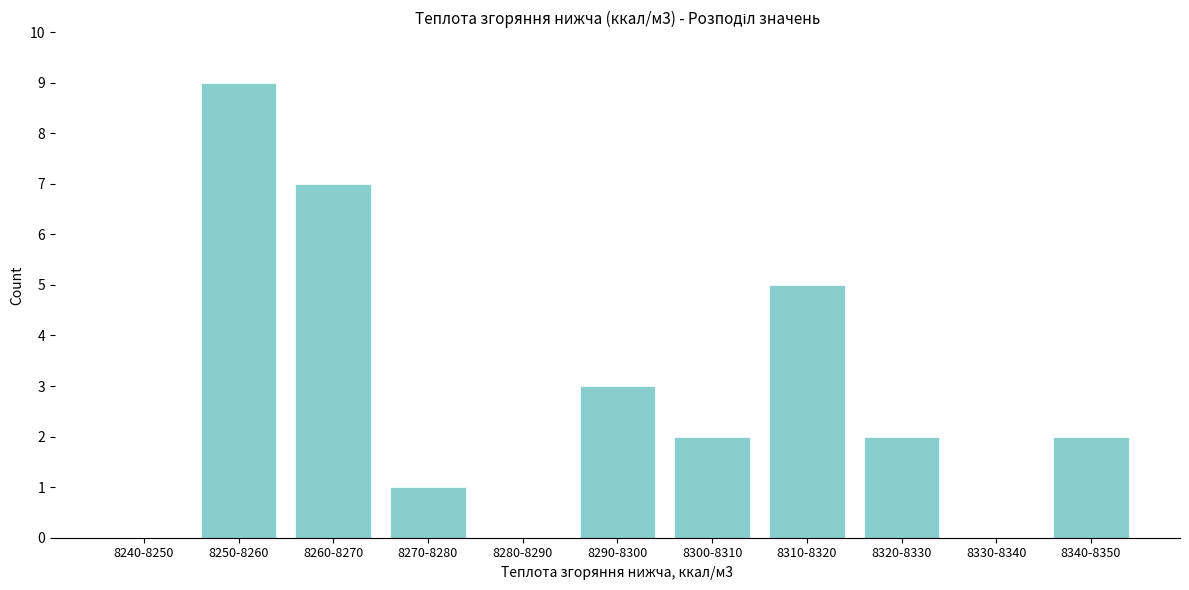

Reading left to right, list all the values displayed in this chart.

8240-8250=0	8250-8260=9	8260-8270=7	8270-8280=1	8280-8290=0	8290-8300=3	8300-8310=2	8310-8320=5	8320-8330=2	8330-8340=0	8340-8350=2